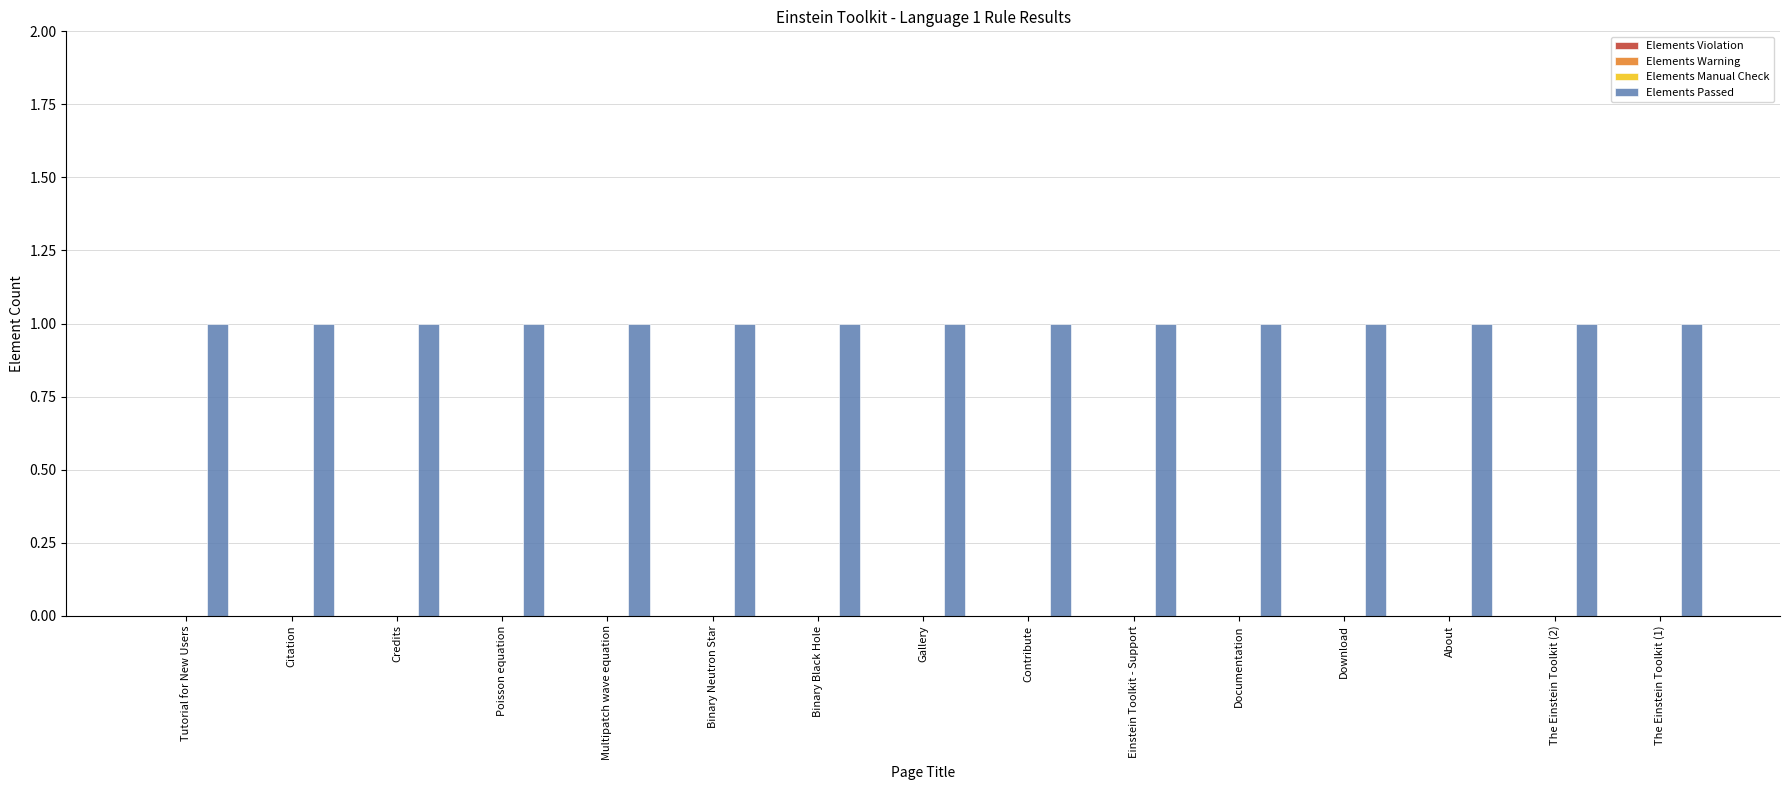

The Elements Warning series shows 0 at Multipatch wave equation. True or false?

True